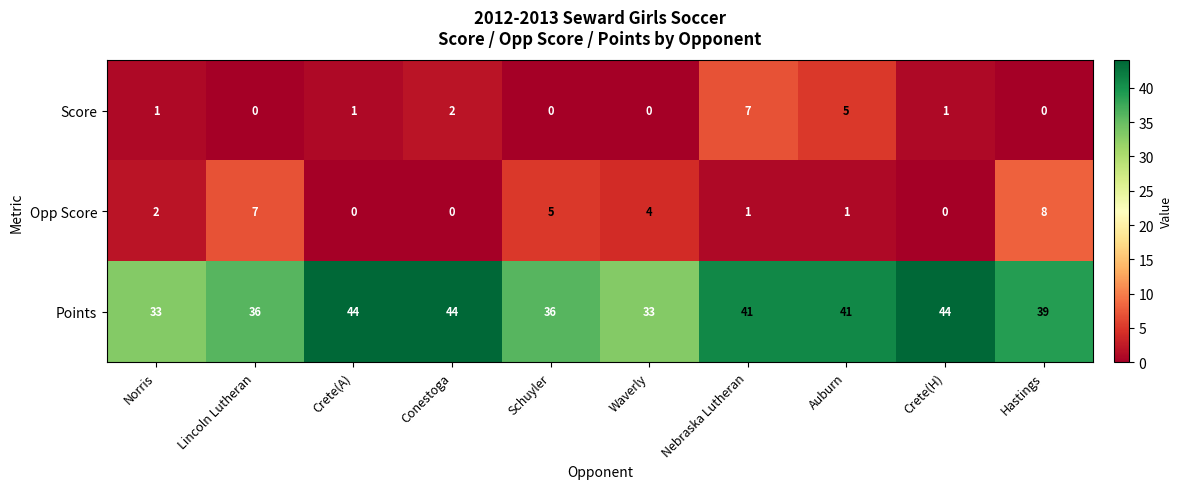

At how many categories does at least one series exceed 30?

10